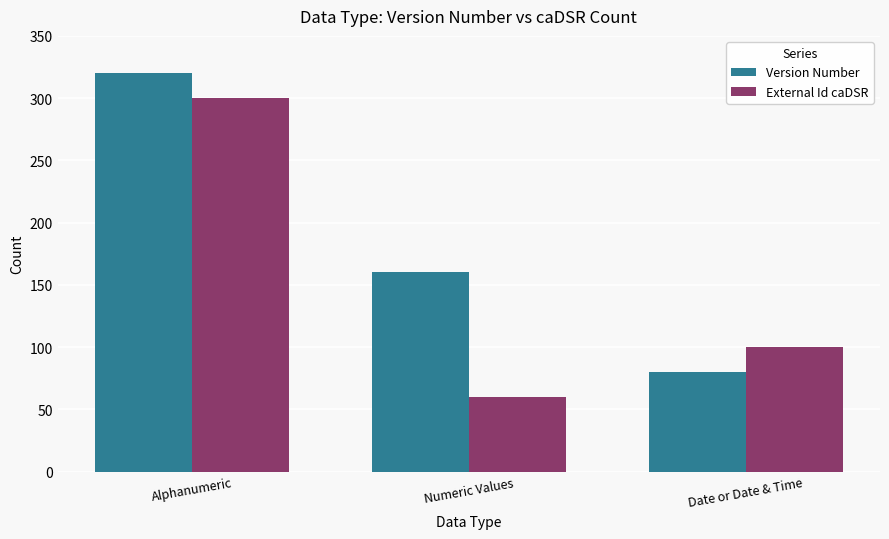

At which category is the sum across all series the highest?

Alphanumeric